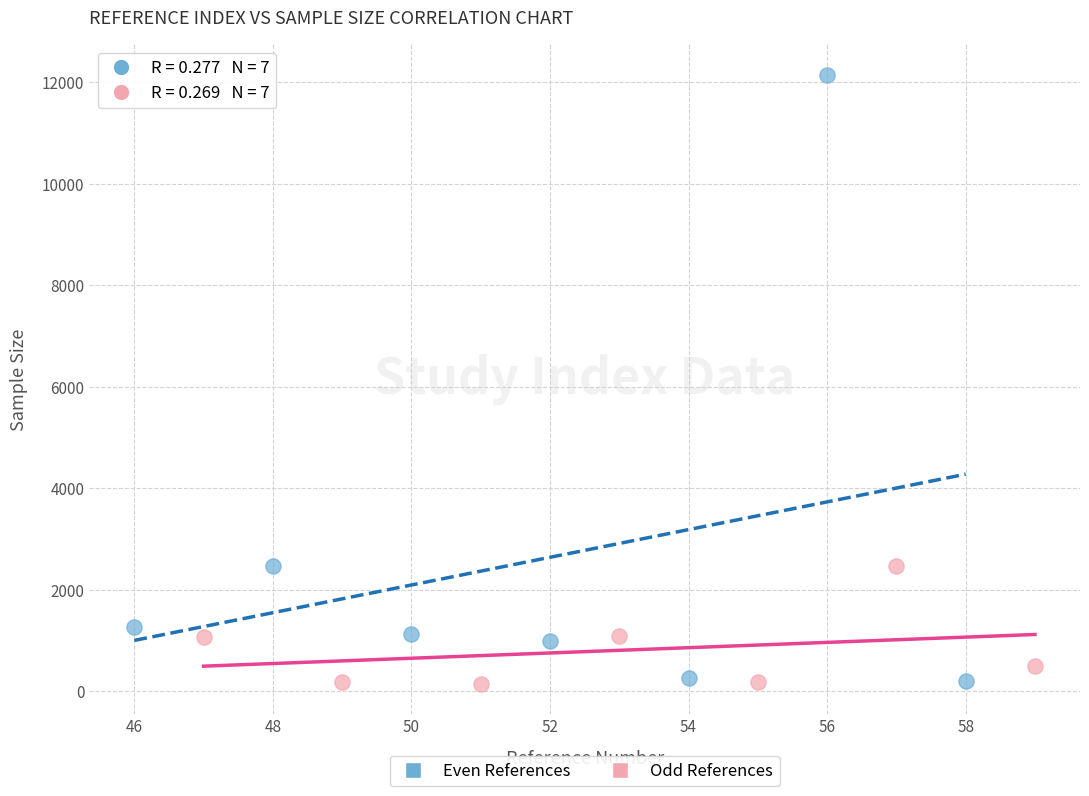

Which series has the widest spread of Y values?

Even References